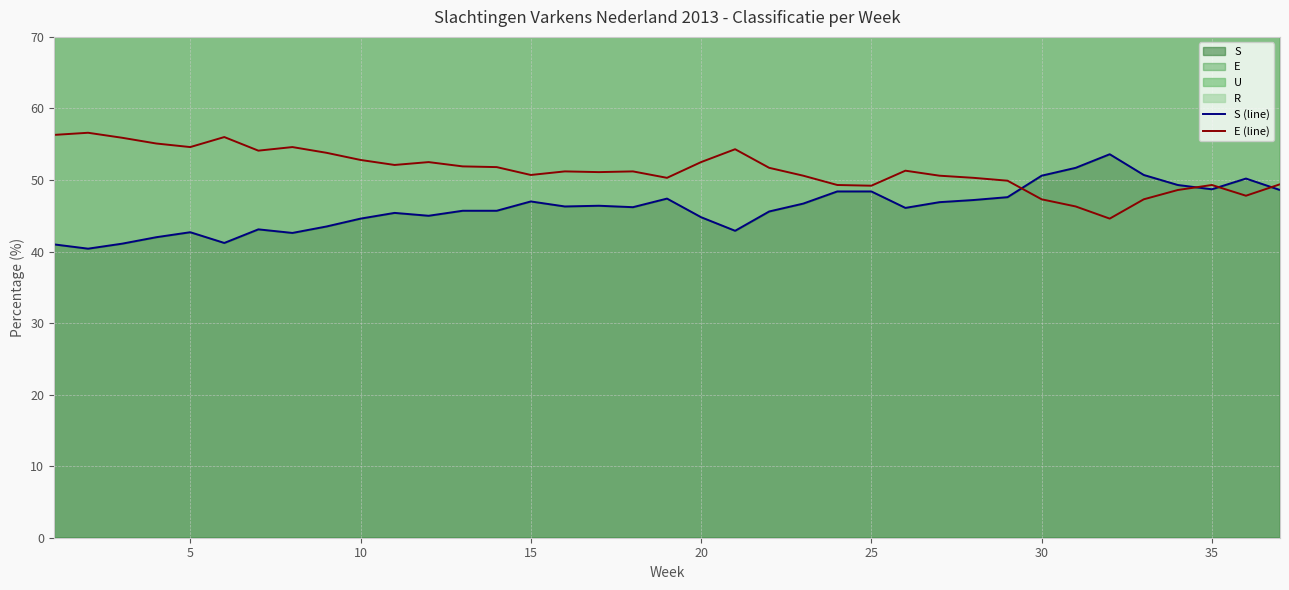

What is the average value of the S (line) series?

46.1